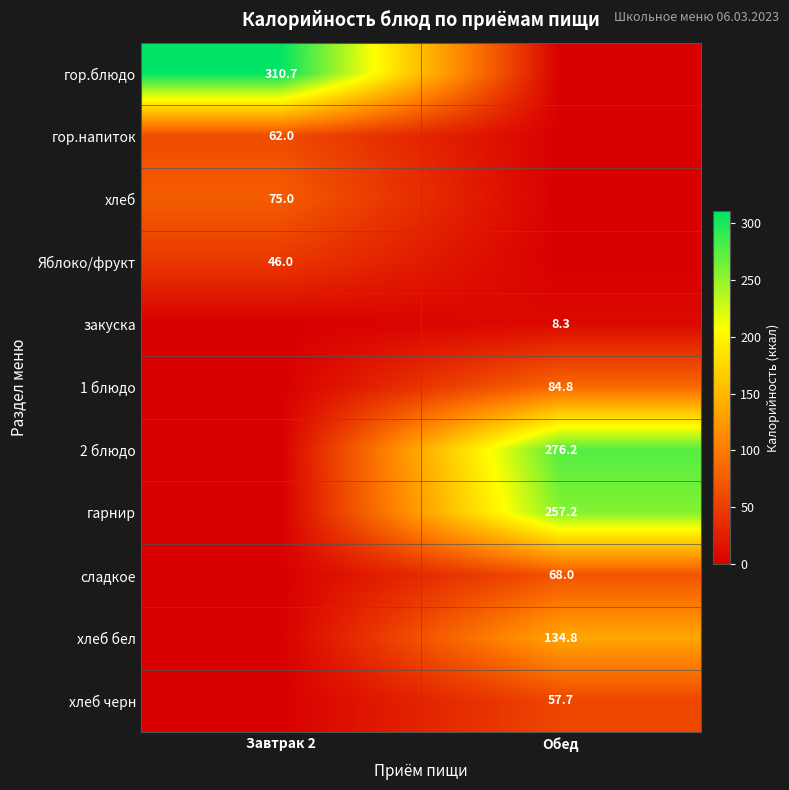

True or false: сладкое has a value of 68.0 at Обед.

True